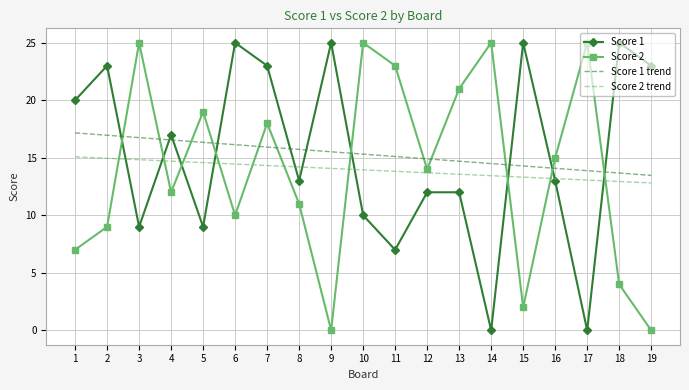

Reading left to right, list all the values displayed in this chart.

Score 1: 20.0	23.0	9.0	17.0	9.0	25.0	23.0	13.0	25.0	10.0	7.0	12.0	12.0	0.0	25.0	13.0	0.0	25.0	23.0
Score 2: 7.0	9.0	25.0	12.0	19.0	10.0	18.0	11.0	0.0	25.0	23.0	14.0	21.0	25.0	2.0	15.0	25.0	4.0	0.0
Score 1 trend: 17.2	17.0	16.8	16.5	16.3	16.1	15.9	15.7	15.5	15.3	15.1	14.9	14.7	14.5	14.3	14.1	13.9	13.7	13.5
Score 2 trend: 15.1	15.0	14.8	14.7	14.6	14.5	14.3	14.2	14.1	13.9	13.8	13.7	13.6	13.4	13.3	13.2	13.1	12.9	12.8